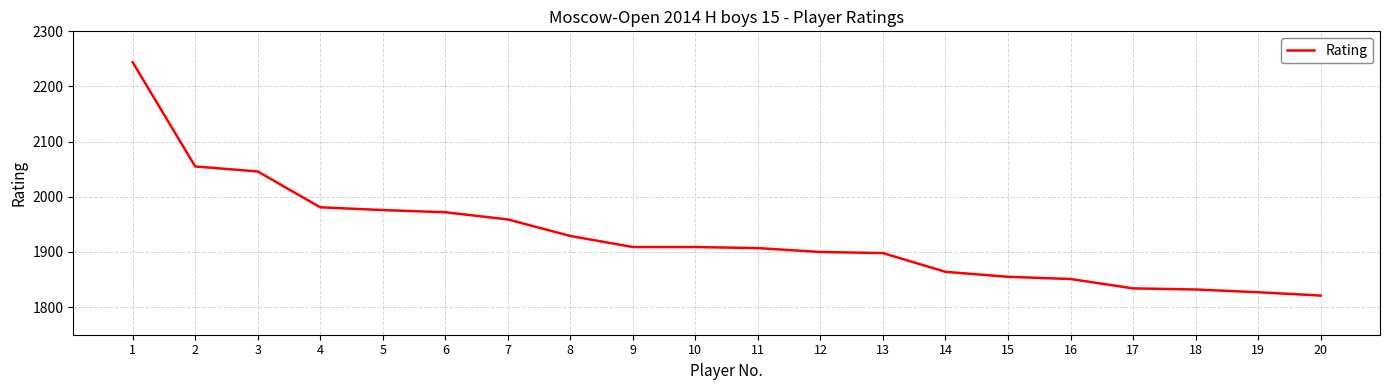

What is the minimum value shown in the chart?

1821